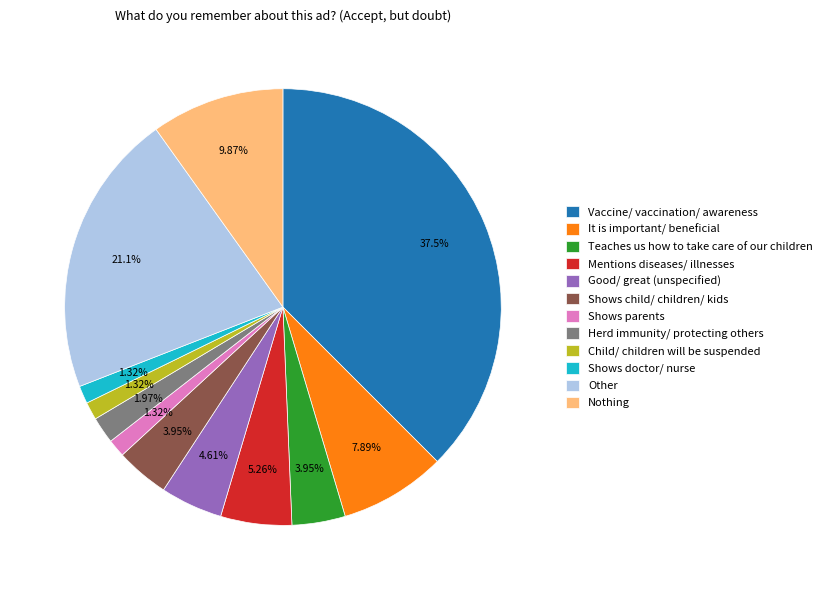

How many slices are in this pie chart?

12